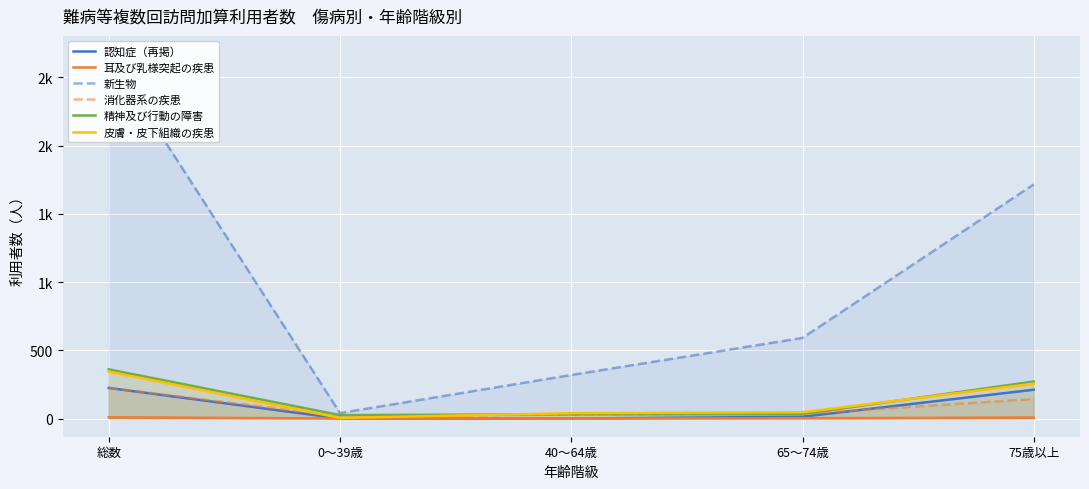

What position from the left is 75歳以上?

5